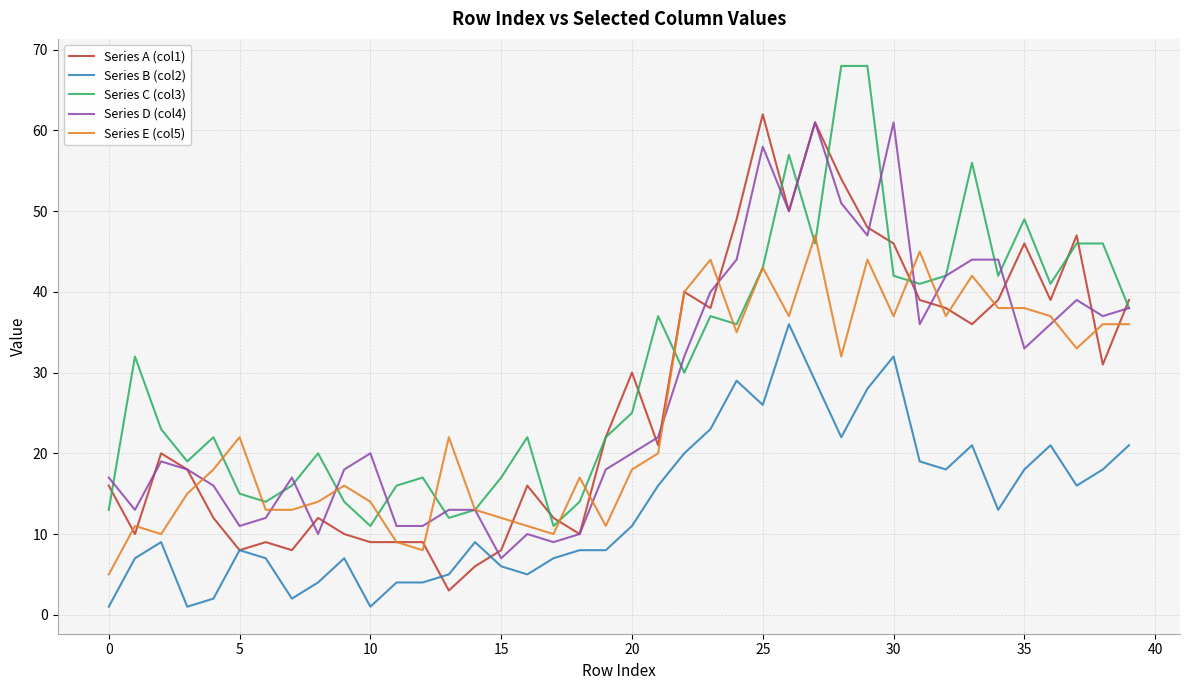

What is the maximum value shown in the chart?

68